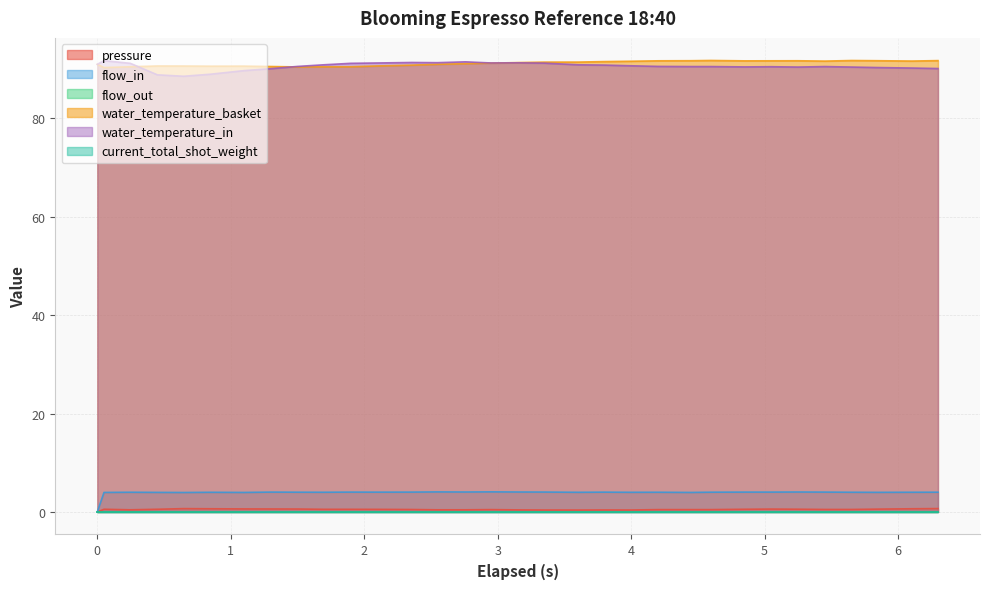

What is the difference between the second highest and second lowest values in the pressure series?

0.3